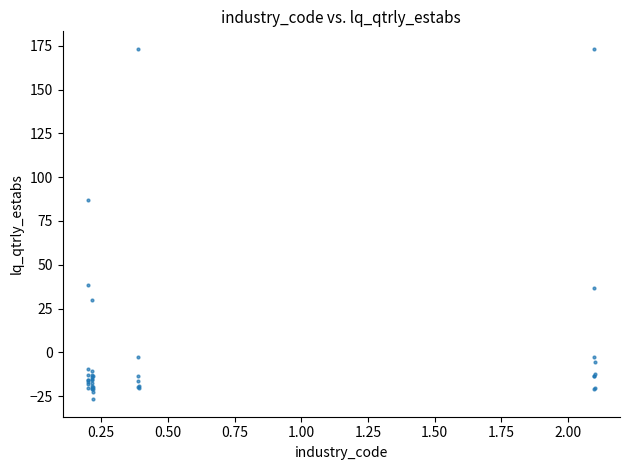

What Y value in the scatter plot is closest to 73?

86.8